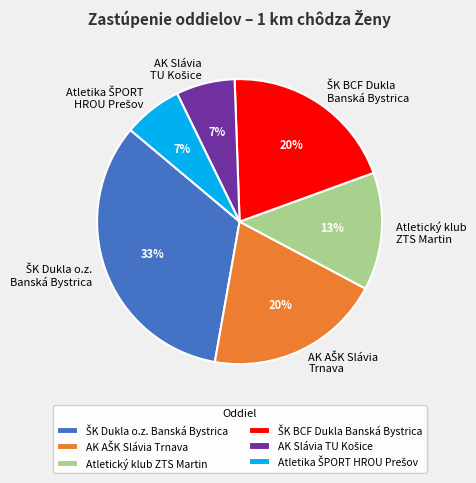

To the nearest percent, what is the average slice percentage?

17%